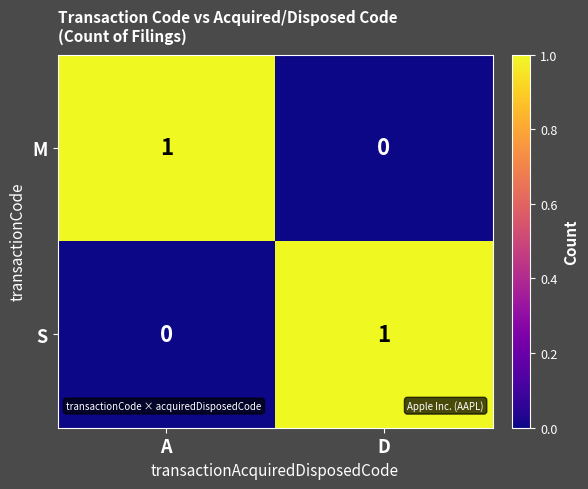

At which label is S closest to 0?

A